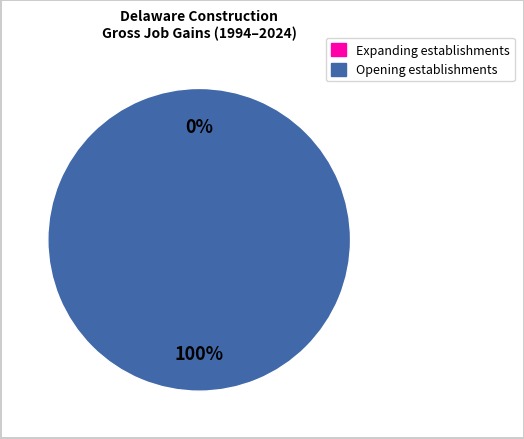

Which slice is the smallest?

Expanding establishments